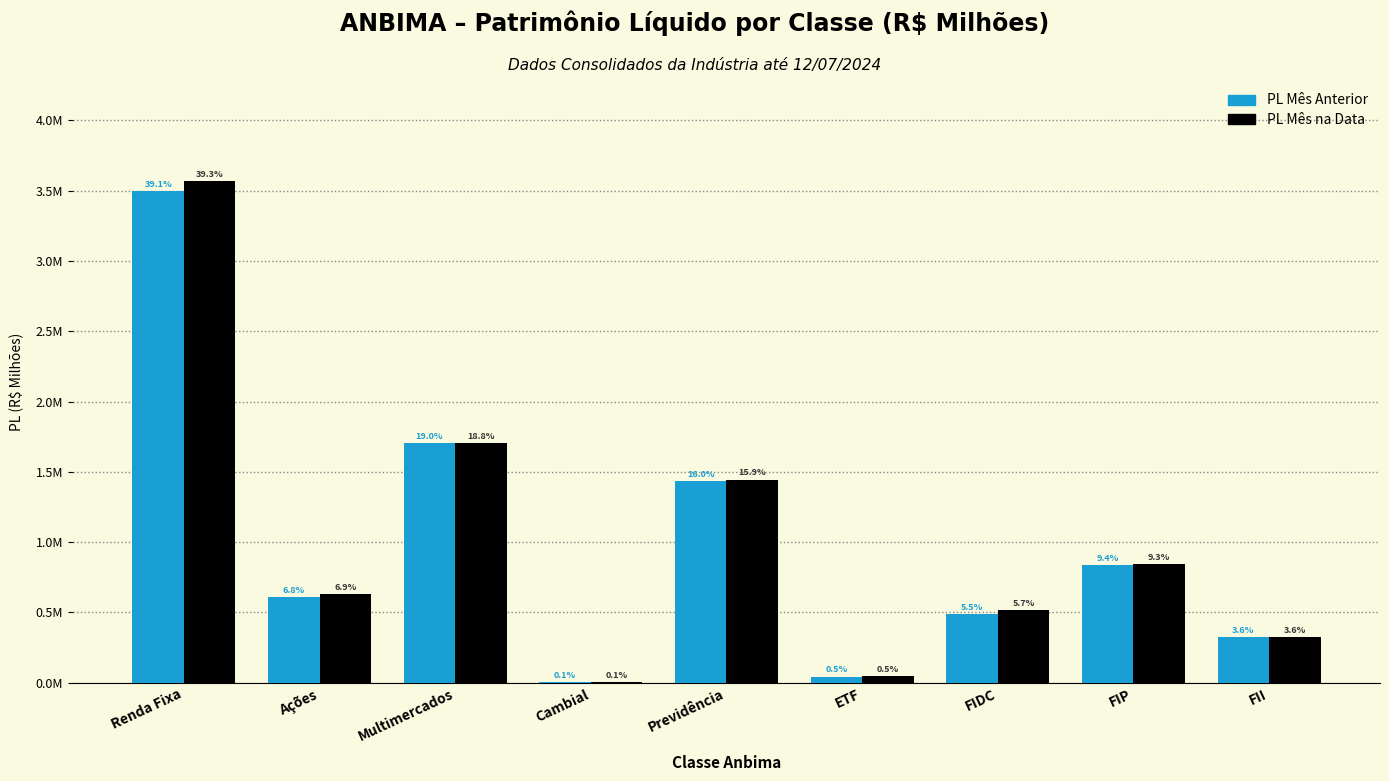

What are all the series names shown in the legend?

PL Mês Anterior, PL Mês na Data